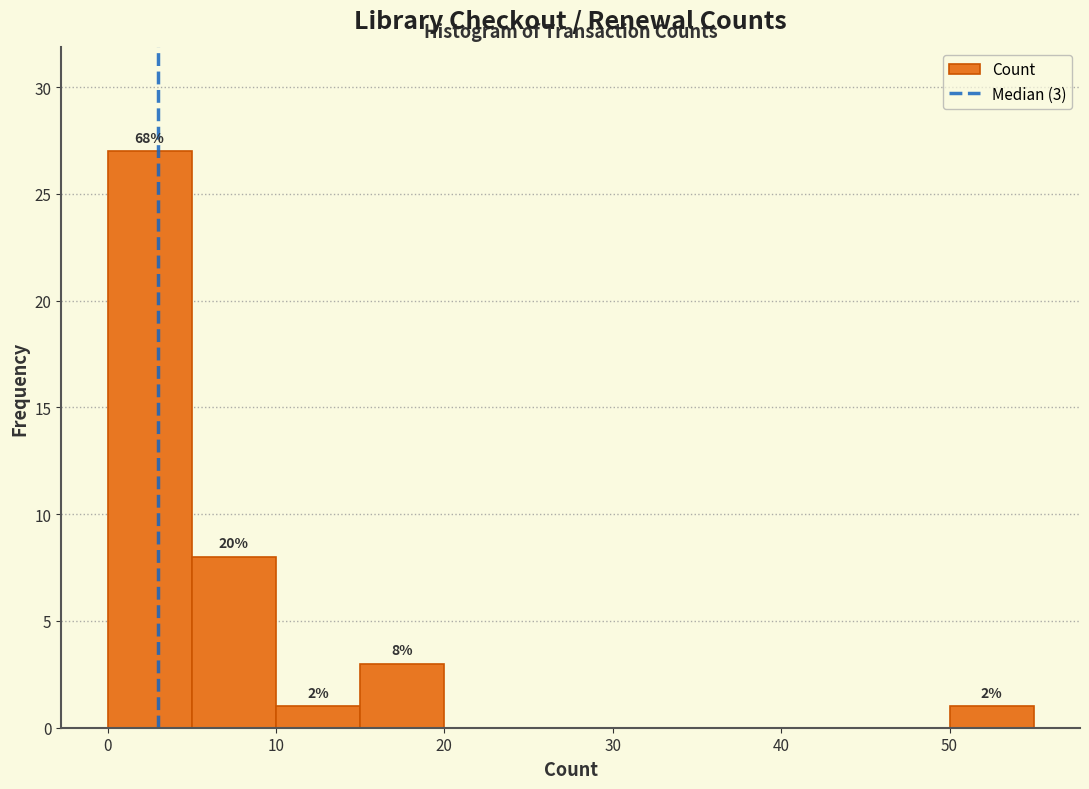

Which range on the x-axis has the tallest bar?

0 to 5